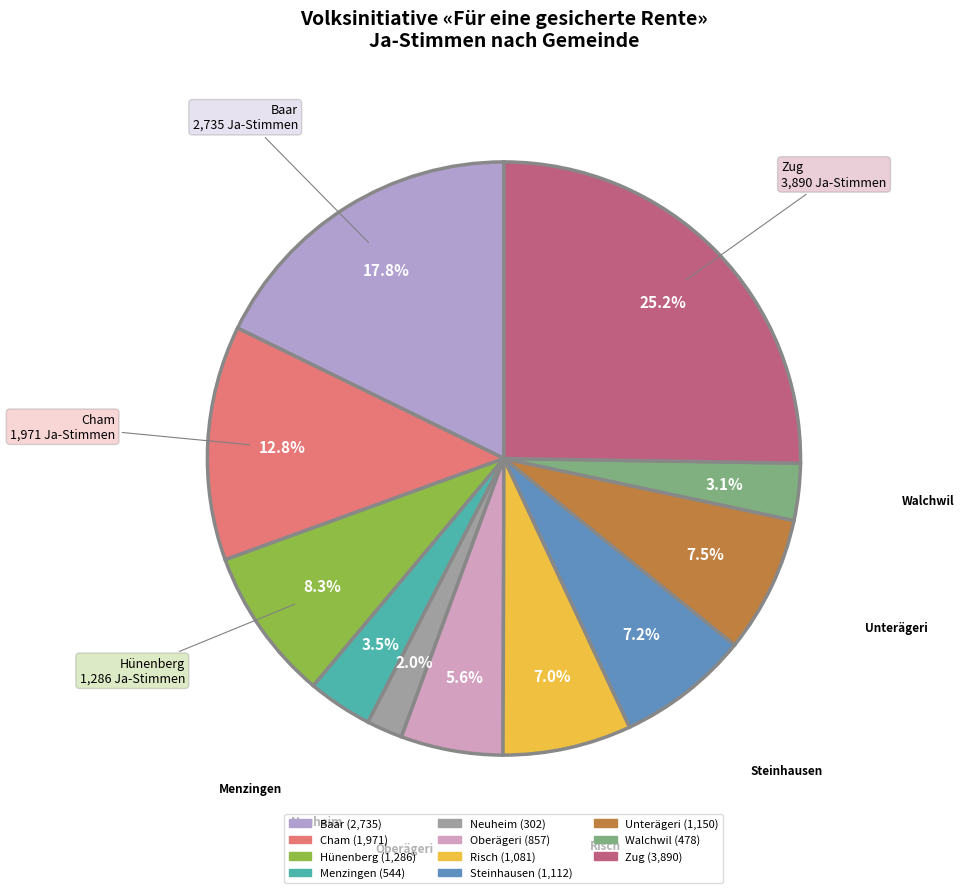

How many slices are in this pie chart?

11